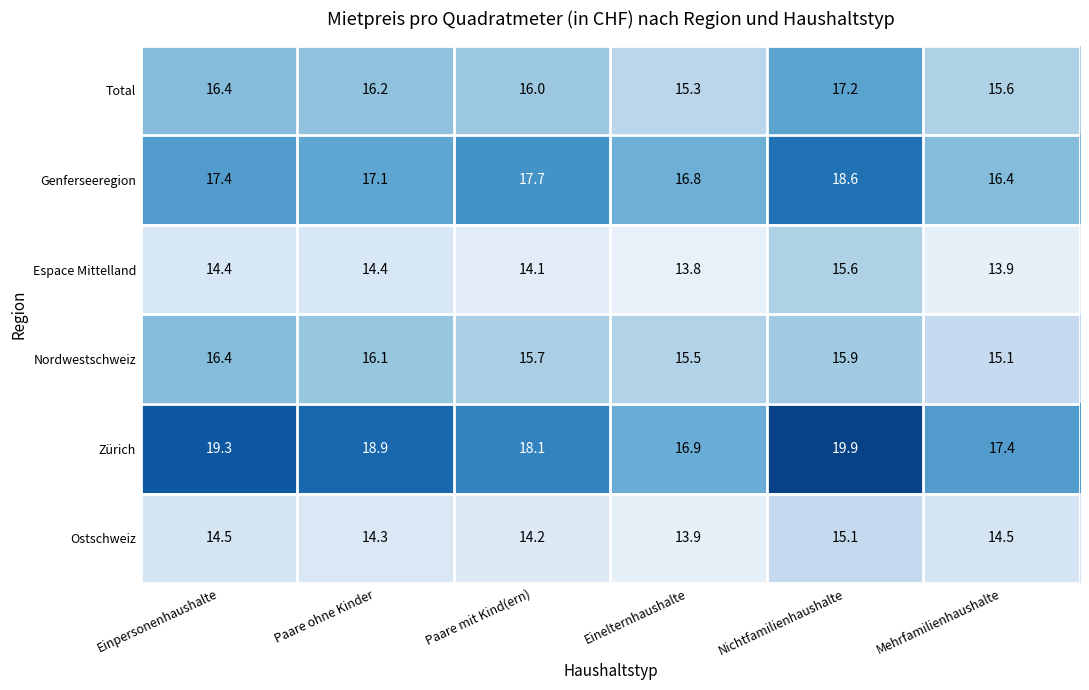

At which label does Espace Mittelland reach its peak?

Nichtfamilienhaushalte